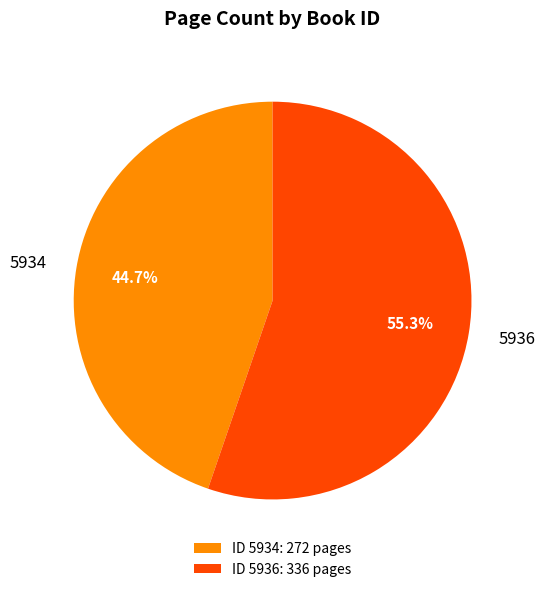

The 5936 slice represents 55% of the pie. True or false?

True